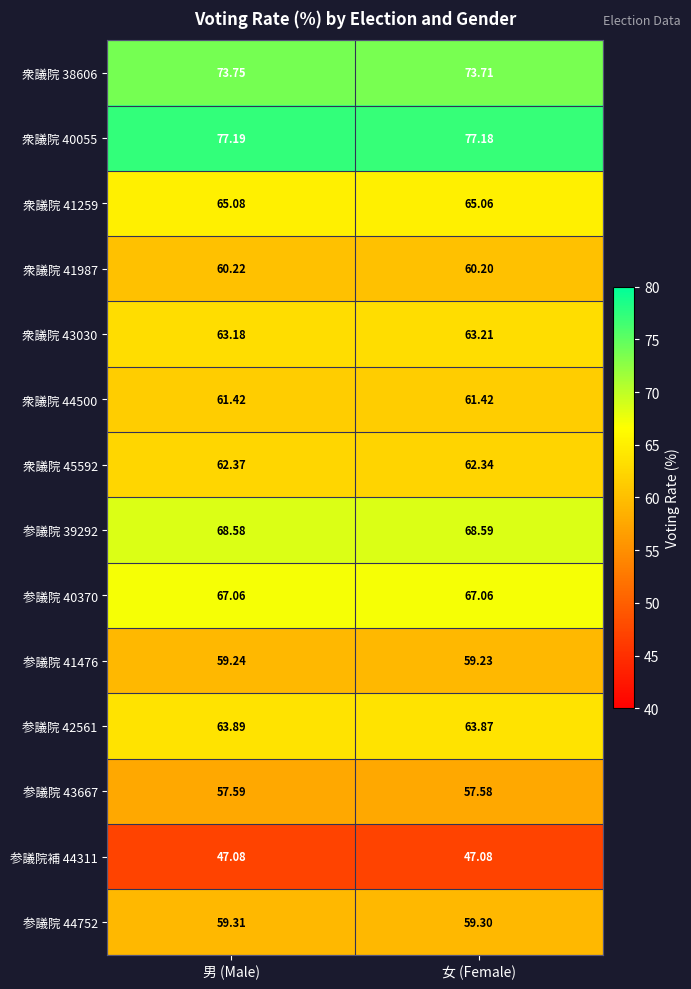

Where is 衆議院 41259 nearest to the value 65?

女 (Female)